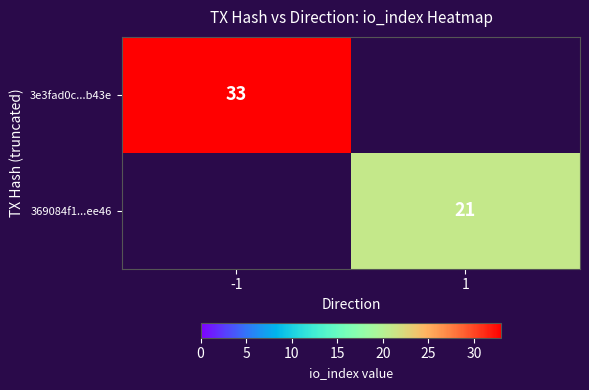

Is the value of 369084f1...ee46 at 1 greater than the value of 3e3fad0c...b43e at -1?

No